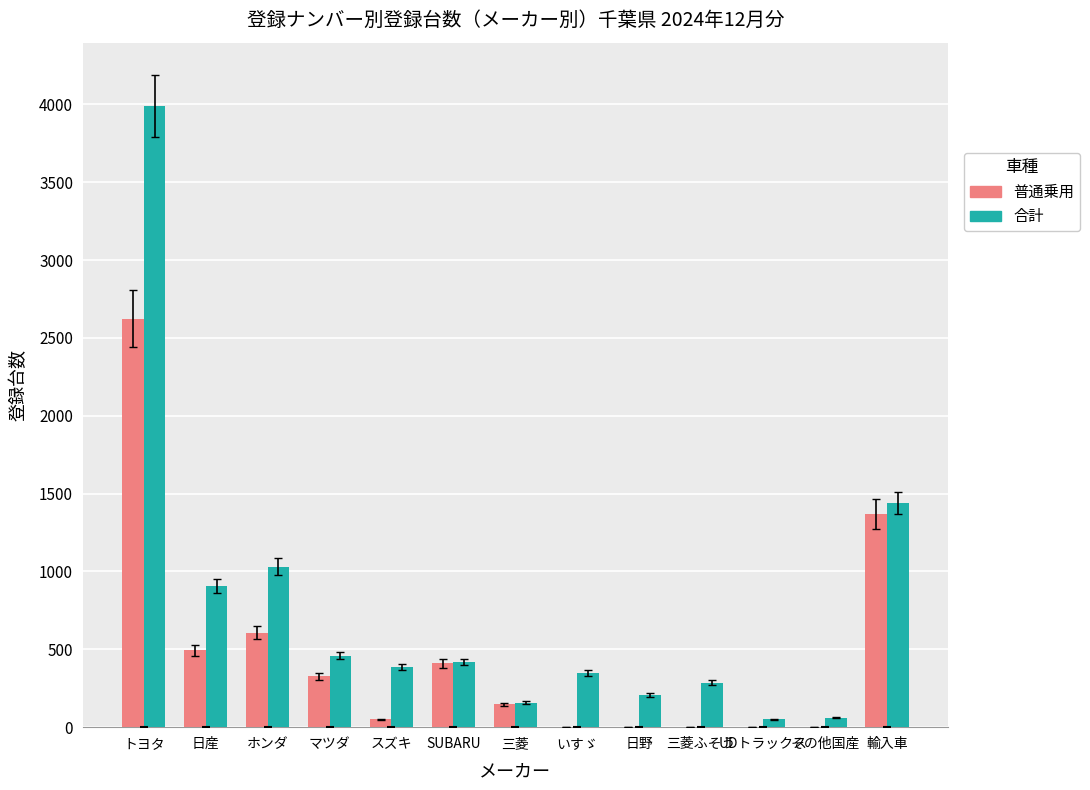

Does the chart contain stacked bars?

No